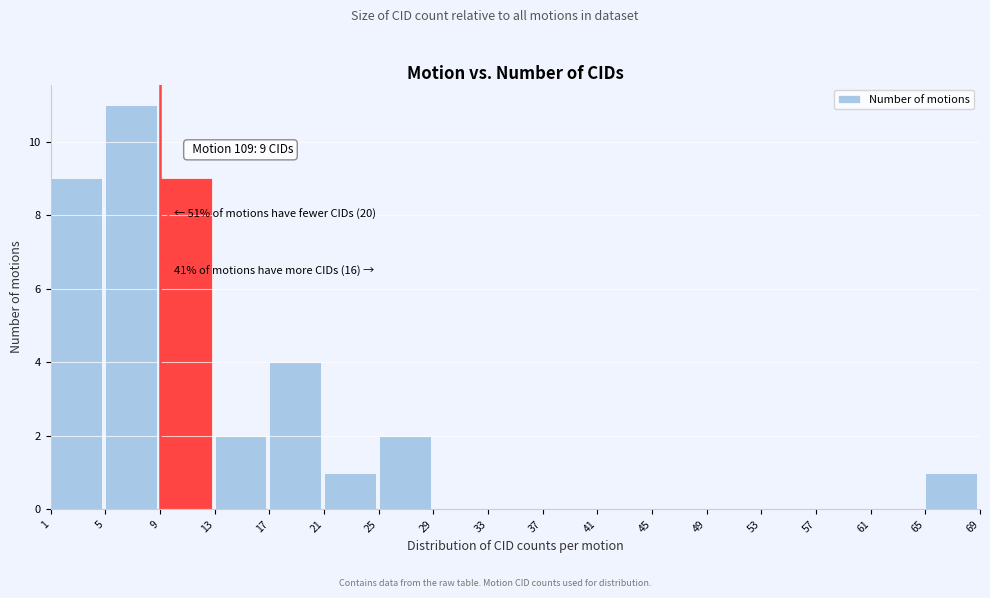

Which range on the x-axis has the tallest bar?

5 to 9